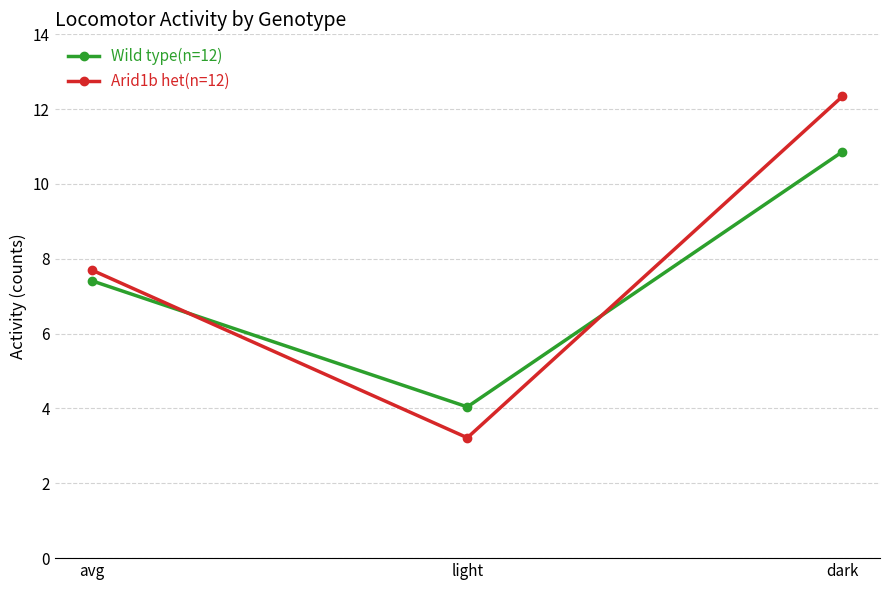

What is the difference between the Arid1b het(n=12) values at light and dark?

9.1